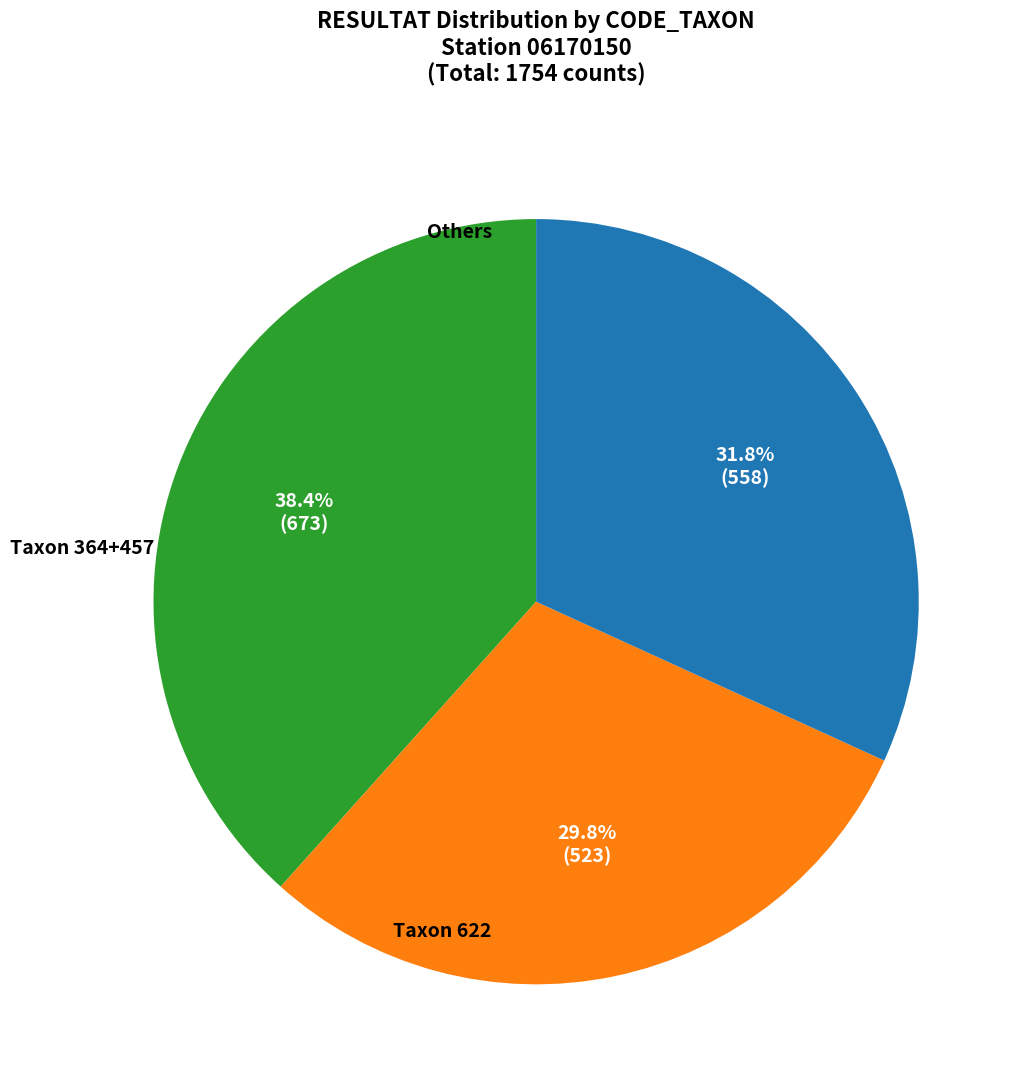

Is there any slice that represents more than half of the pie?

No